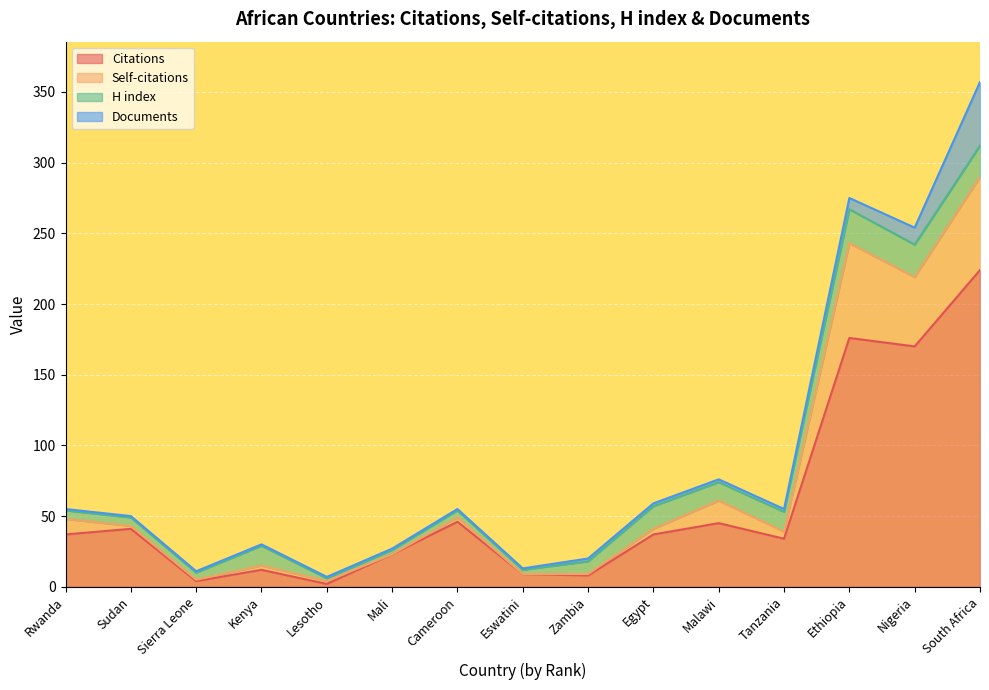

How many lines are shown in the chart?

4